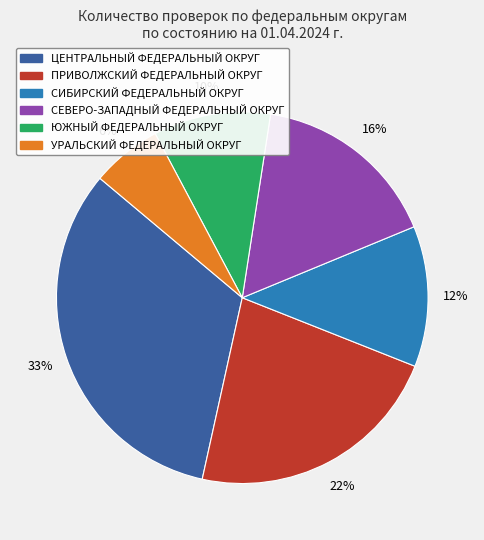

Does ЮЖНЫЙ ФЕДЕРАЛЬНЫЙ ОКРУГ account for over 50% of the chart?

No